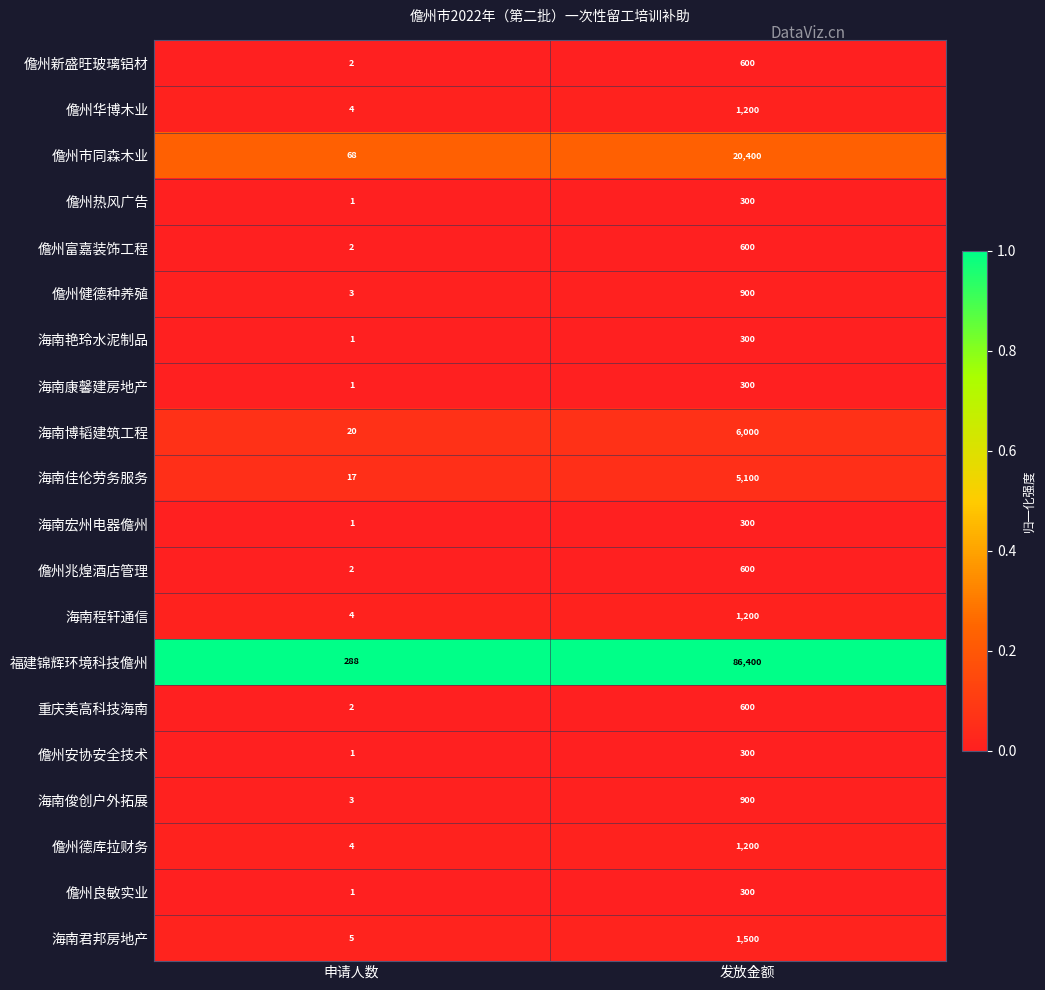

Between 申请人数 and 发放金额, which series saw the biggest shift?

福建锦辉环境科技儋州